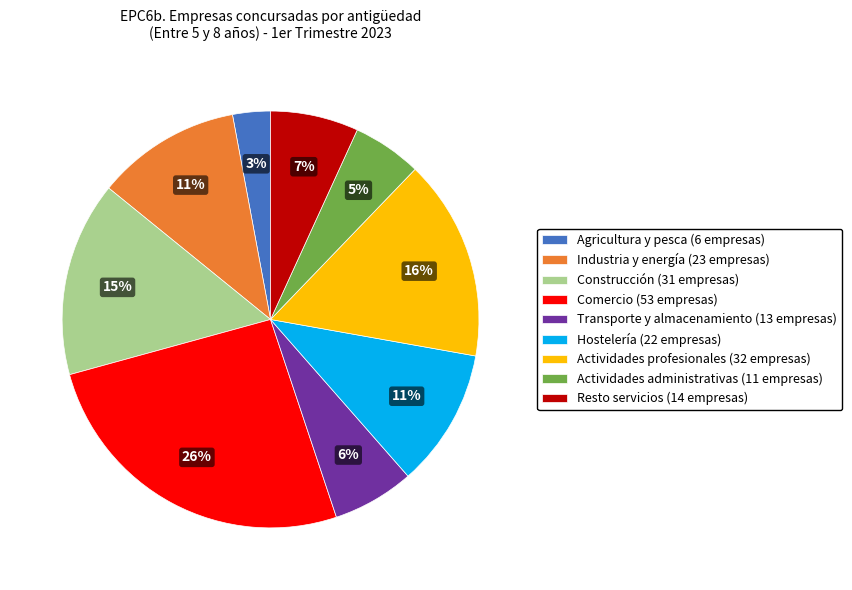

To the nearest percent, what portion does Transporte y almacenamiento represent?

6%